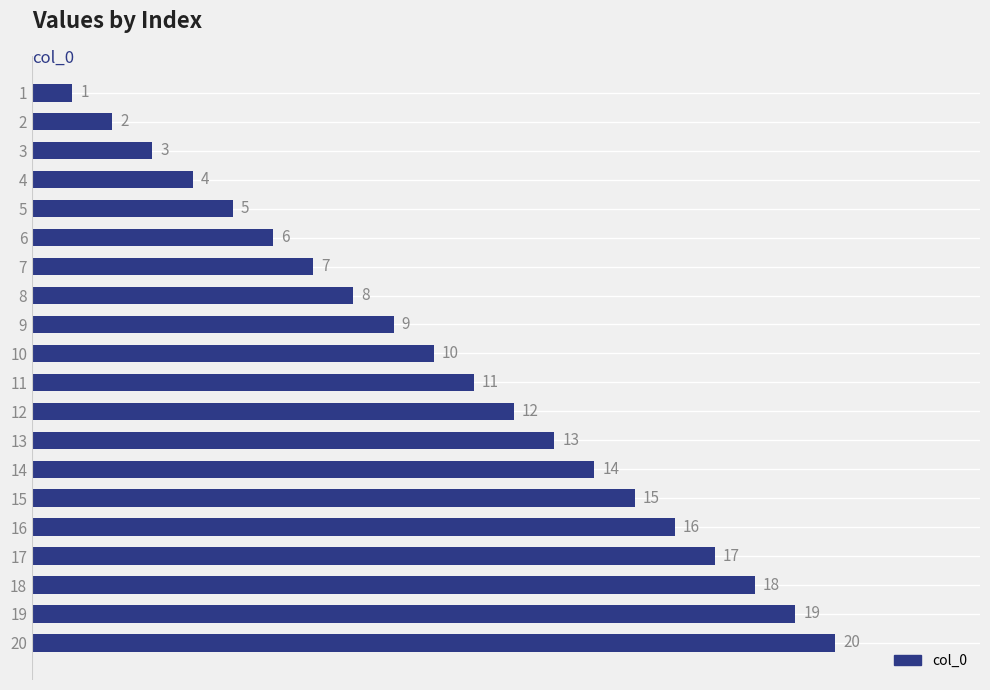

True or false: the data shows 6 at 14.

False